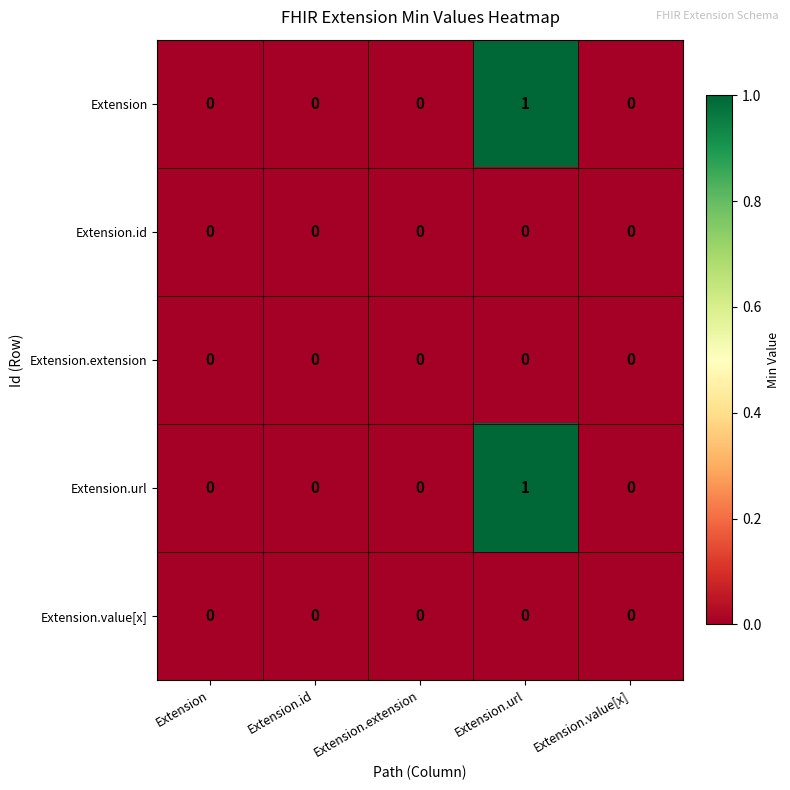

How many series are shown in this chart?

5